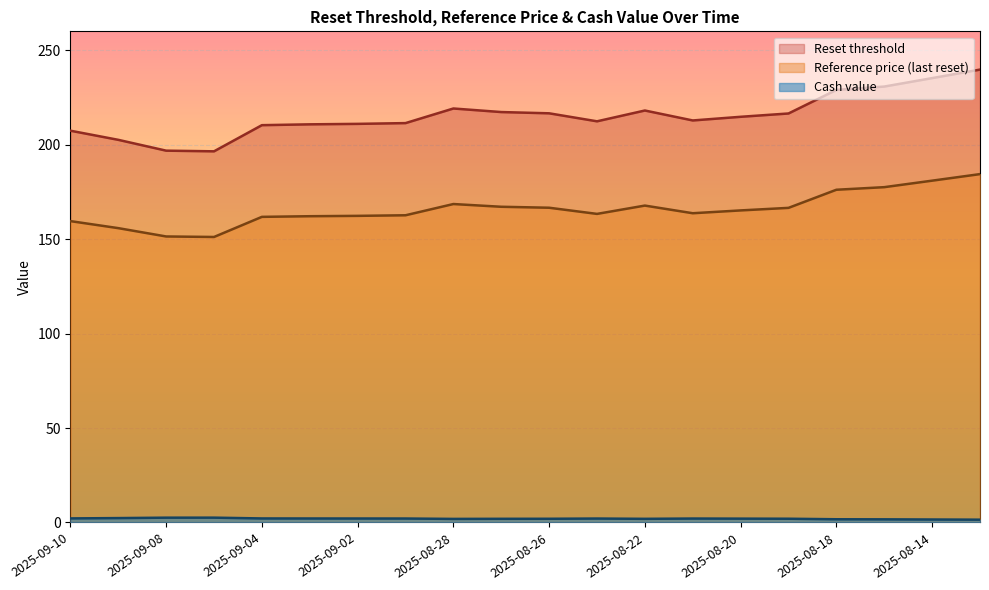

Reading left to right, transcribe all the data shown in this chart.

Reset threshold: 2025-09-10=207.4	2025-09-09=202.6	2025-09-08=196.8	2025-09-05=196.5	2025-09-04=210.3	2025-09-03=210.8	2025-09-02=211.0	2025-08-29=211.4	2025-08-28=219.2	2025-08-27=217.3	2025-08-26=216.6	2025-08-25=212.4	2025-08-22=218.1	2025-08-21=212.8	2025-08-20=214.8	2025-08-19=216.5	2025-08-18=229.0	2025-08-15=230.8	2025-08-14=235.2	2025-08-13=239.7
Reference price: 2025-09-10=159.5	2025-09-09=155.8	2025-09-08=151.4	2025-09-05=151.1	2025-09-04=161.8	2025-09-03=162.1	2025-09-02=162.3	2025-08-29=162.6	2025-08-28=168.6	2025-08-27=167.1	2025-08-26=166.6	2025-08-25=163.4	2025-08-22=167.8	2025-08-21=163.7	2025-08-20=165.2	2025-08-19=166.6	2025-08-18=176.1	2025-08-15=177.5	2025-08-14=180.9	2025-08-13=184.4
Cash value: 2025-09-10=2.2	2025-09-09=2.3	2025-09-08=2.5	2025-09-05=2.6	2025-09-04=2.1	2025-09-03=2.1	2025-09-02=2.1	2025-08-29=2.1	2025-08-28=1.9	2025-08-27=1.9	2025-08-26=2.0	2025-08-25=2.1	2025-08-22=1.9	2025-08-21=2.1	2025-08-20=2.0	2025-08-19=2.0	2025-08-18=1.7	2025-08-15=1.7	2025-08-14=1.6	2025-08-13=1.5